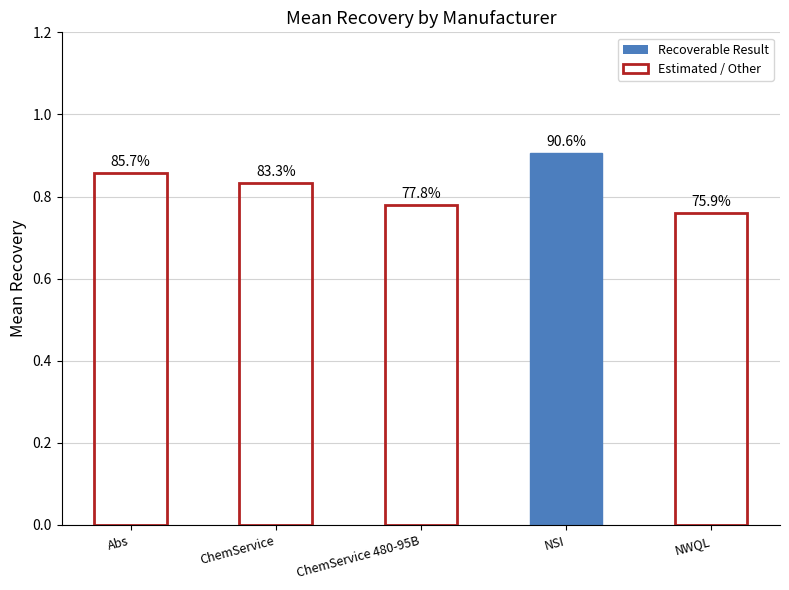

What is the difference between the second highest and minimum values?

0.1